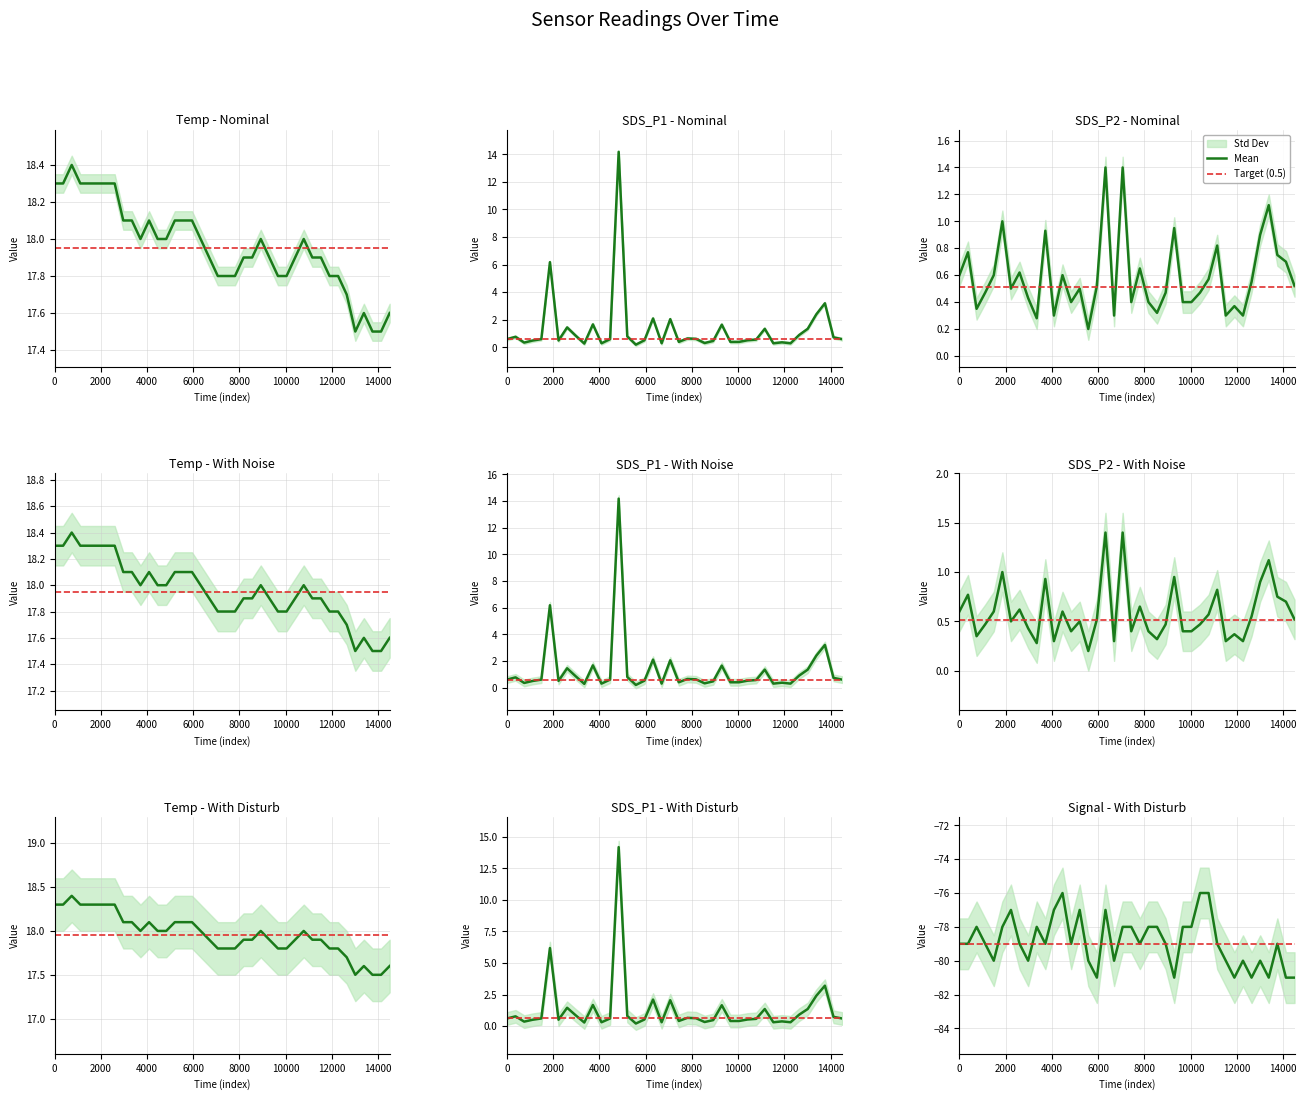

Reading left to right, list all the values displayed in this chart.

Temp: 18.3	18.3	18.4	18.3	18.3	18.3	18.3	18.3	18.1	18.1	18.0	18.1	18.0	18.0	18.1	18.1	18.1	18.0	17.9	17.8	17.8	17.8	17.9	17.9	18.0	17.9	17.8	17.8	17.9	18.0	17.9	17.9	17.8	17.8	17.7	17.5	17.6	17.5	17.5	17.6
SDS_P1: 0.6	0.8	0.3	0.5	0.6	6.2	0.5	1.4	0.8	0.3	1.7	0.3	0.6	14.2	0.8	0.2	0.5	2.1	0.3	2.0	0.4	0.7	0.6	0.3	0.5	1.6	0.4	0.4	0.5	0.6	1.4	0.3	0.4	0.3	0.9	1.4	2.4	3.2	0.7	0.6
SDS_P2: 0.6	0.8	0.3	0.5	0.6	1.0	0.5	0.6	0.4	0.3	0.9	0.3	0.6	0.4	0.5	0.2	0.5	1.4	0.3	1.4	0.4	0.7	0.4	0.3	0.5	0.9	0.4	0.4	0.5	0.6	0.8	0.3	0.4	0.3	0.6	0.9	1.1	0.8	0.7	0.5
Signal: -79.0	-79.0	-78.0	-79.0	-80.0	-78.0	-77.0	-79.0	-80.0	-78.0	-79.0	-77.0	-76.0	-79.0	-77.0	-80.0	-81.0	-77.0	-80.0	-78.0	-78.0	-79.0	-78.0	-78.0	-79.0	-81.0	-78.0	-78.0	-76.0	-76.0	-79.0	-80.0	-81.0	-80.0	-81.0	-80.0	-81.0	-79.0	-81.0	-81.0